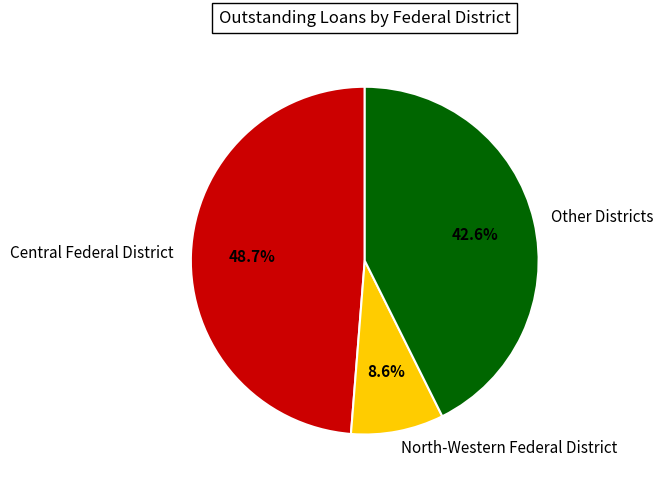

What percentage is NOT represented by Central Federal District?

51.3%